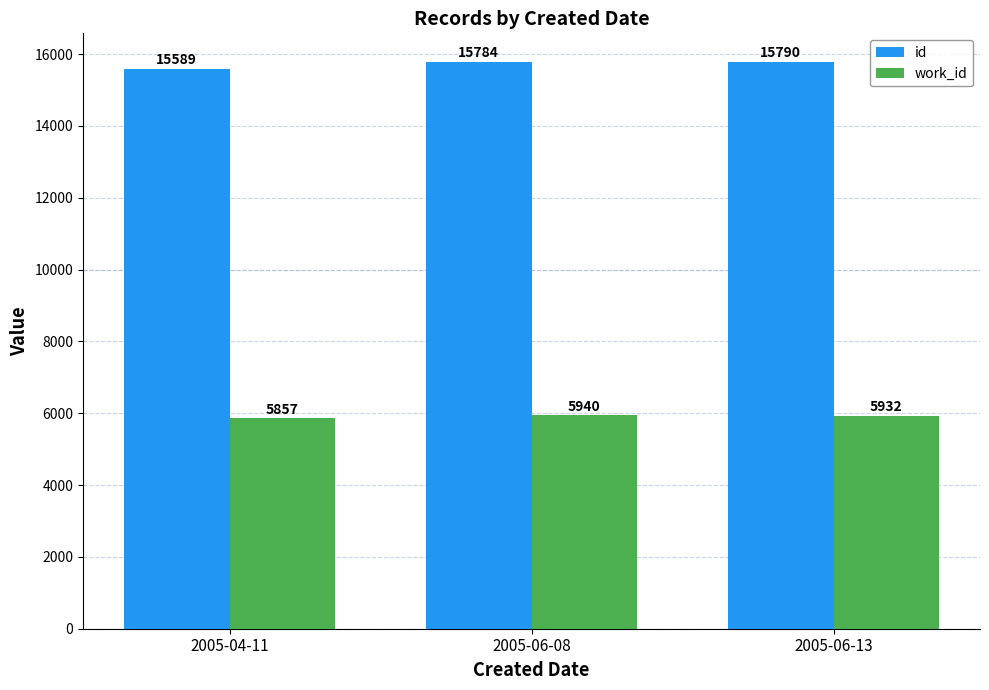

Reading left to right, list all the values displayed in this chart.

id: 2005-04-11=15589	2005-06-08=15784	2005-06-13=15790
work_id: 2005-04-11=5857	2005-06-08=5940	2005-06-13=5932